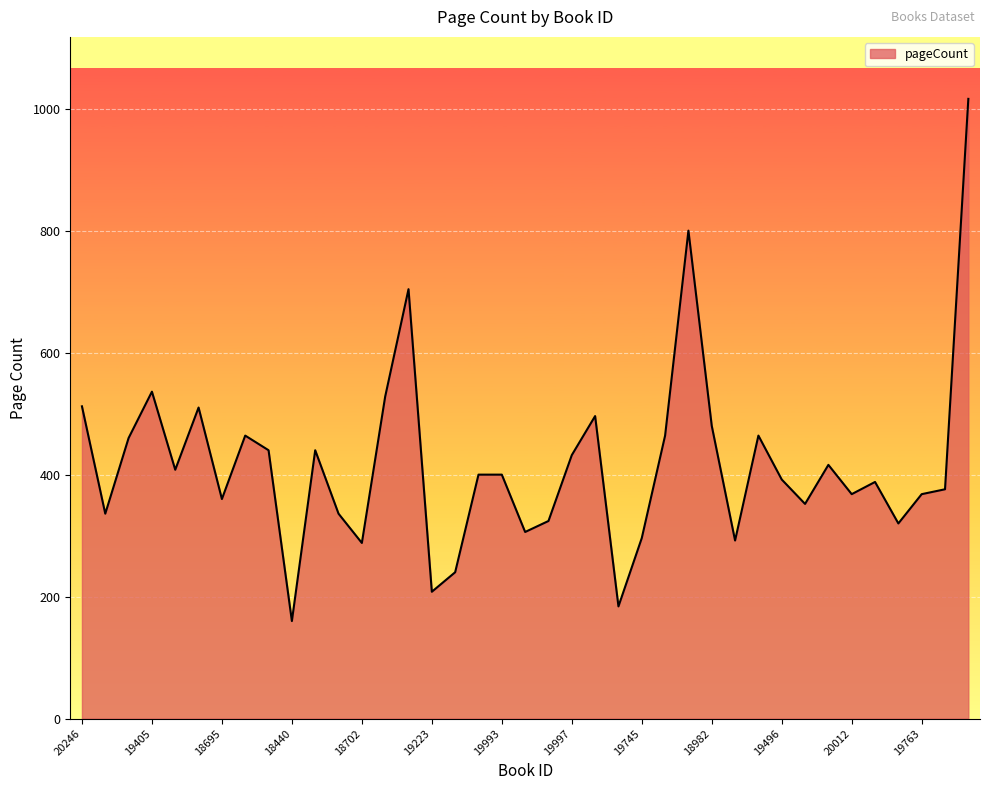

What is the difference between the maximum and minimum values?

856